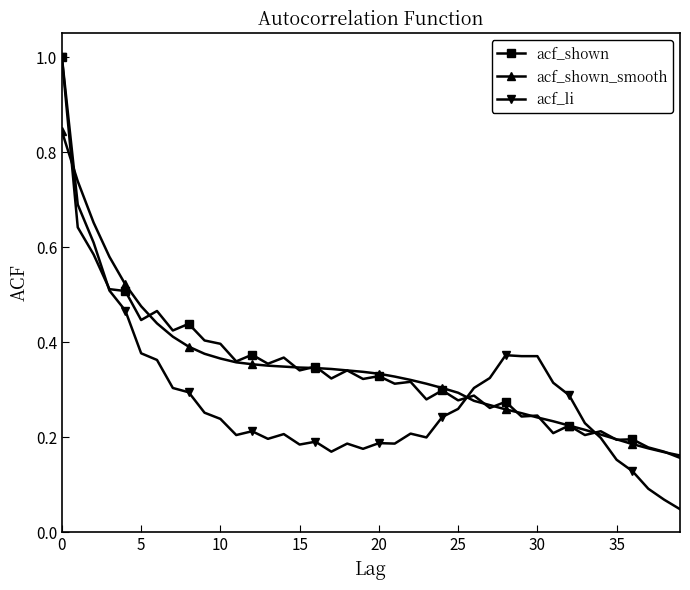

What are all the series names shown in the legend?

acf_shown, acf_shown_smooth, acf_li